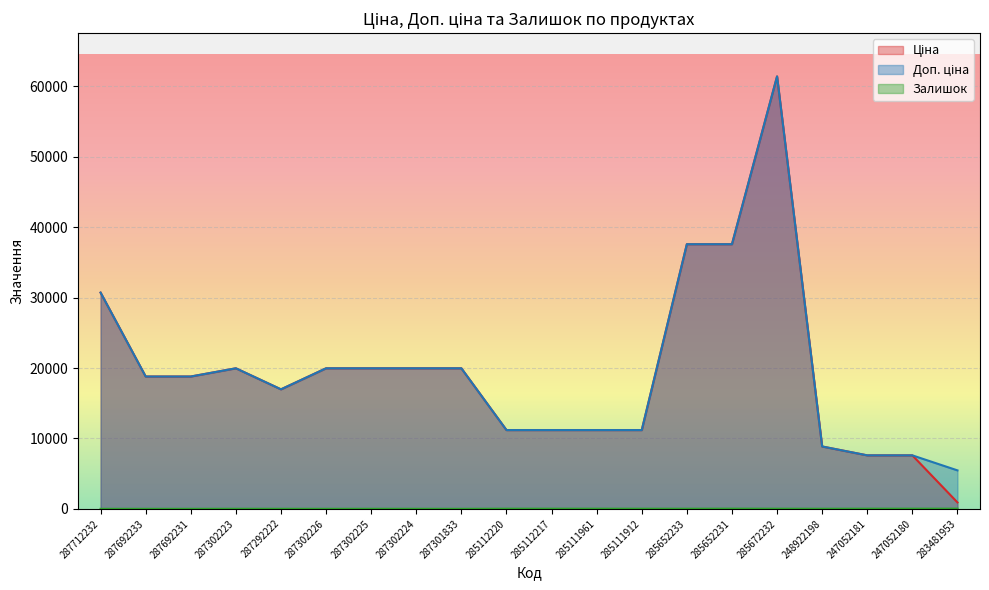

At which label is Залишок closest to 12?

285652233